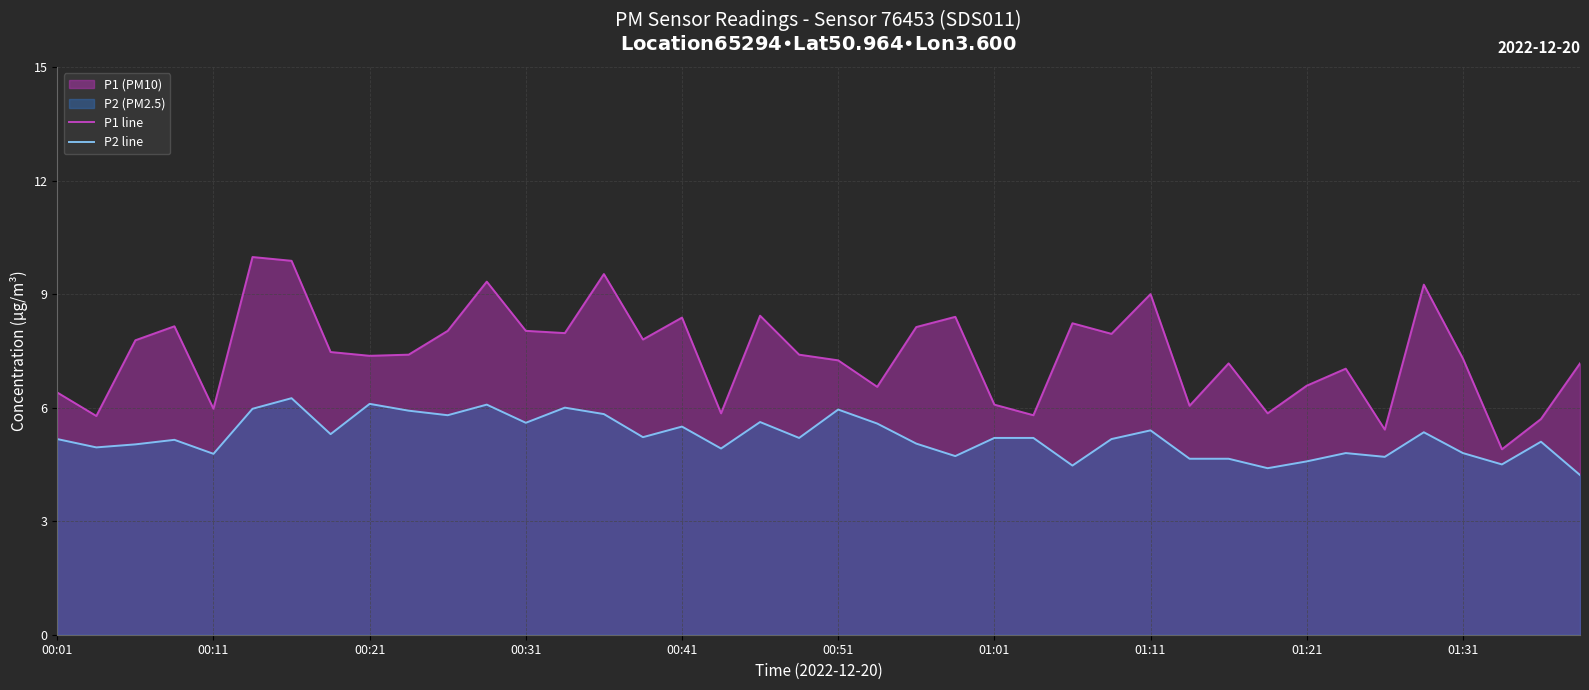

Where is P1 line nearest to the value 7?

33